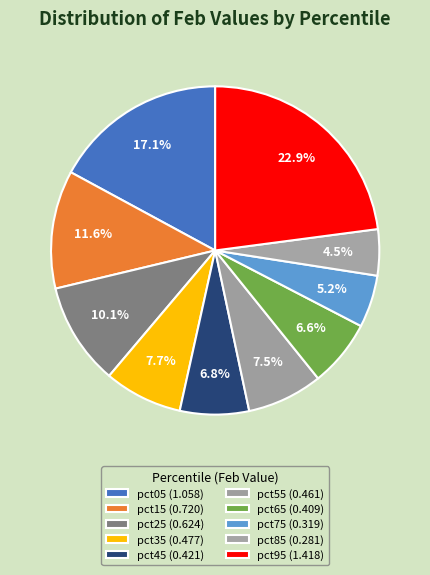

How many segments does this pie chart have?

10